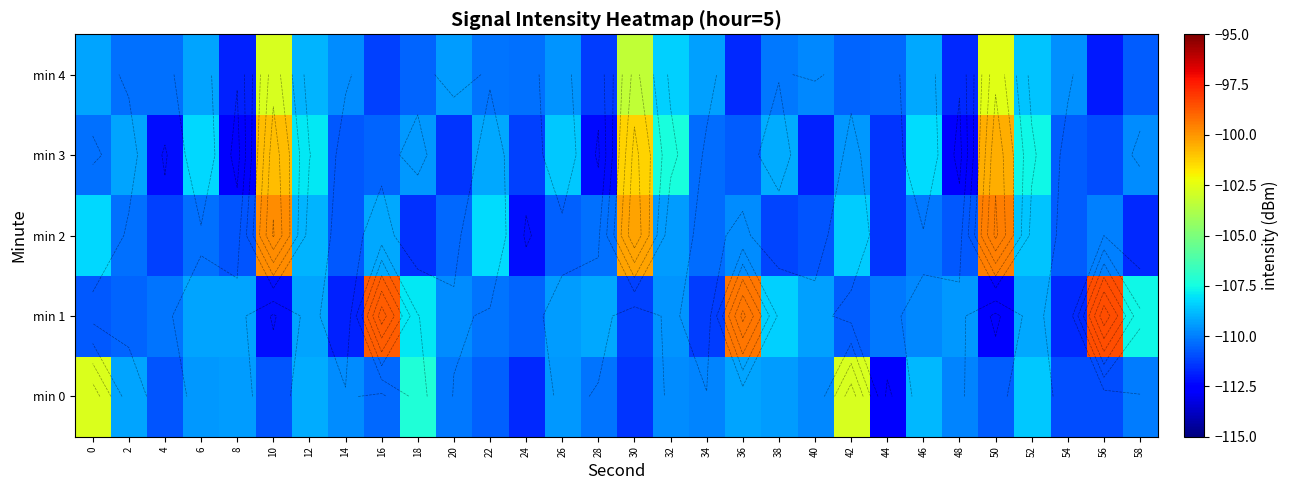

The min 0 series shows -150.2 at 46. True or false?

False